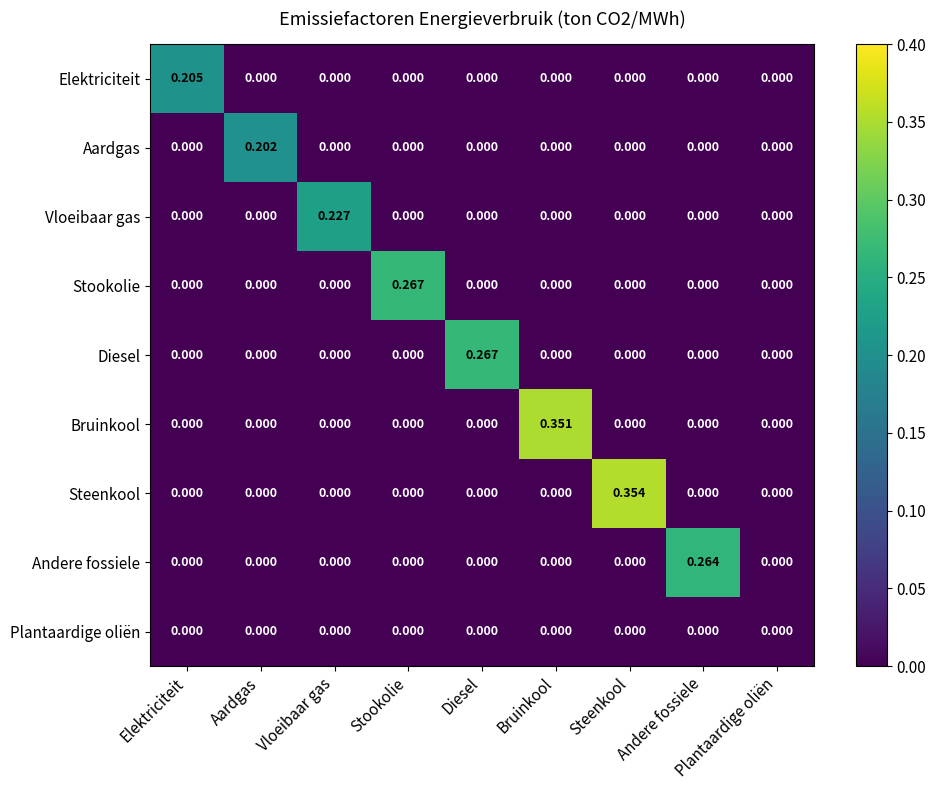

Which label corresponds to the largest value in the chart?

Steenkool